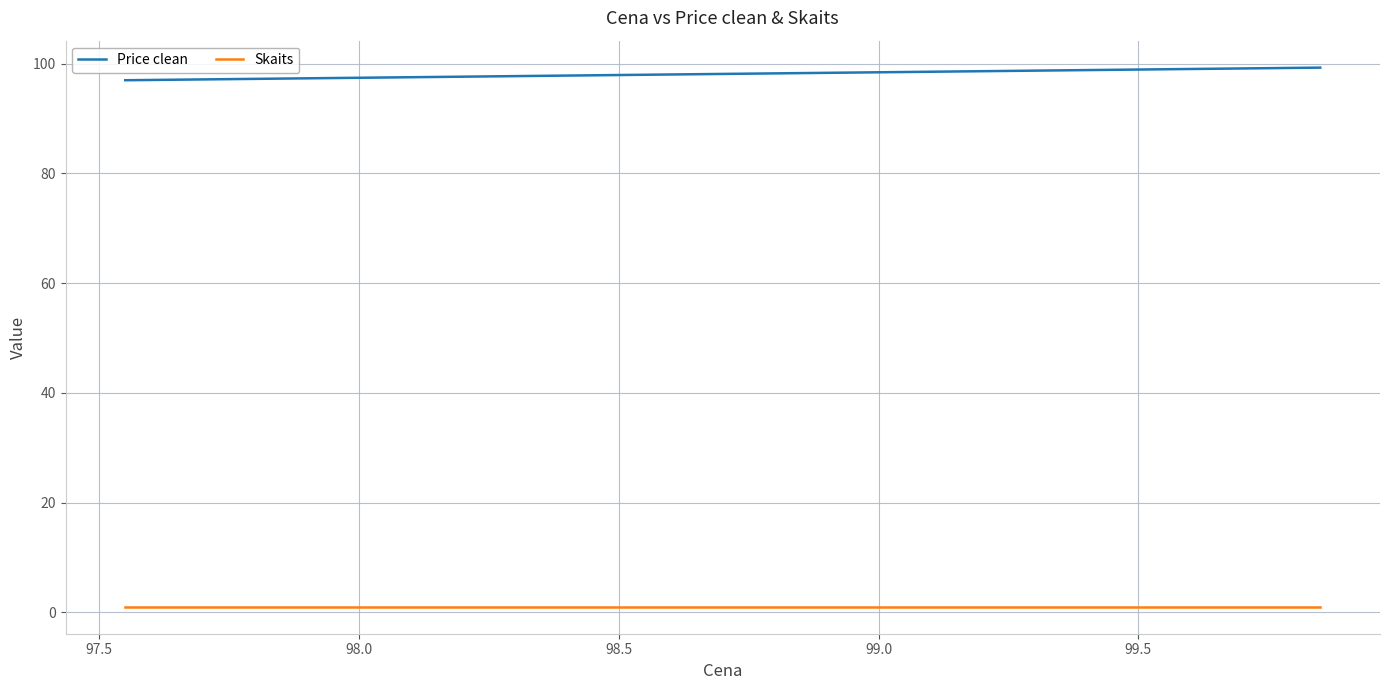

Which series has the largest total across all categories?

Price clean